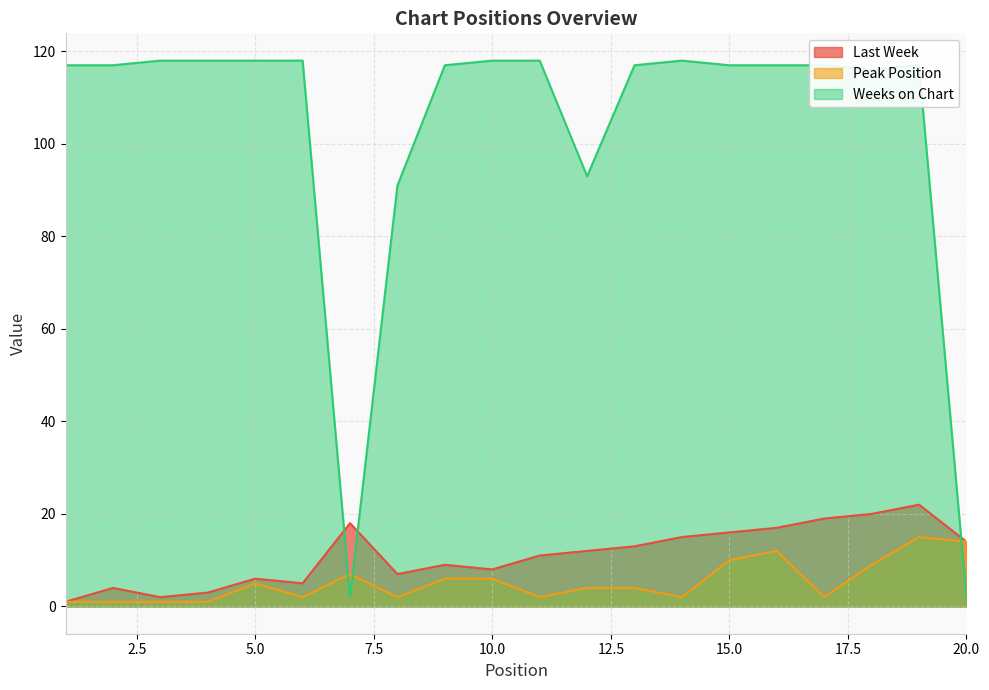

What are all the series names shown in the legend?

Last Week, Peak Position, Weeks on Chart